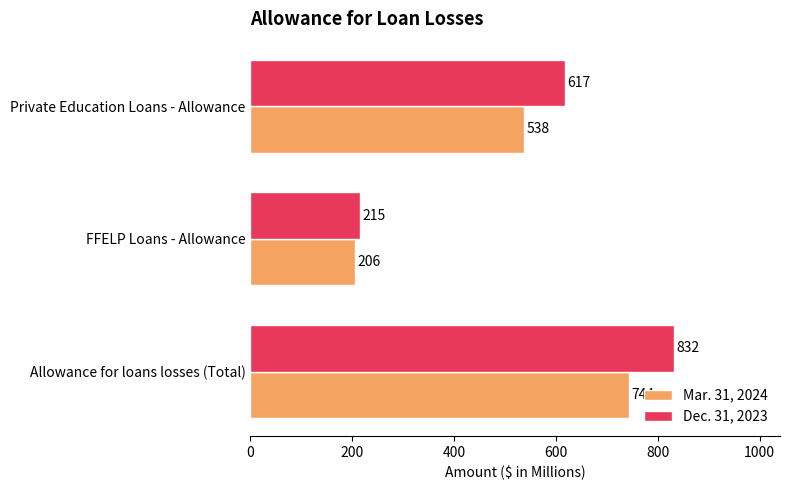

True or false: Dec. 31, 2023 has a value of 617 at Private Education Loans - Allowance.

True